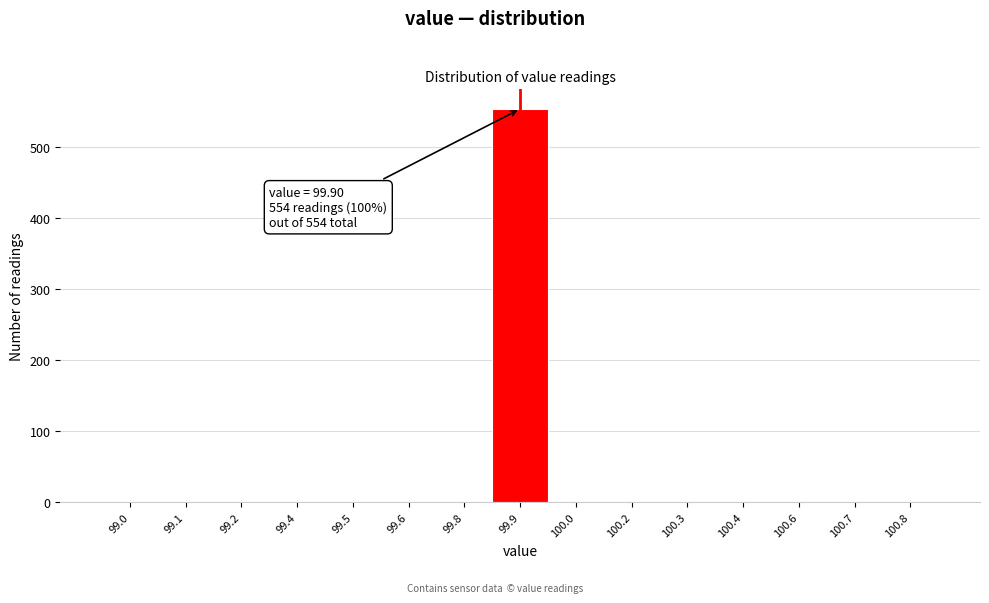

Reading left to right, what are all the values shown in this chart?

99.0=0	99.1=0	99.2=0	99.4=0	99.5=0	99.6=0	99.8=0	99.9=554	100.0=0	100.2=0	100.3=0	100.4=0	100.6=0	100.7=0	100.8=0